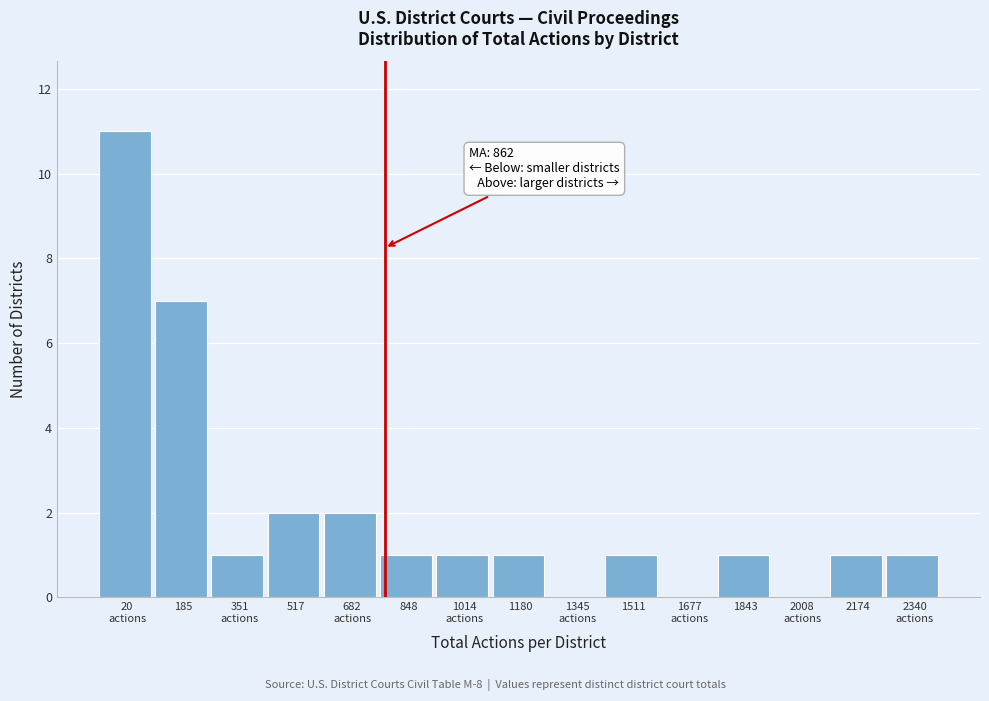

What is the change in value from 185 to 517?

-5